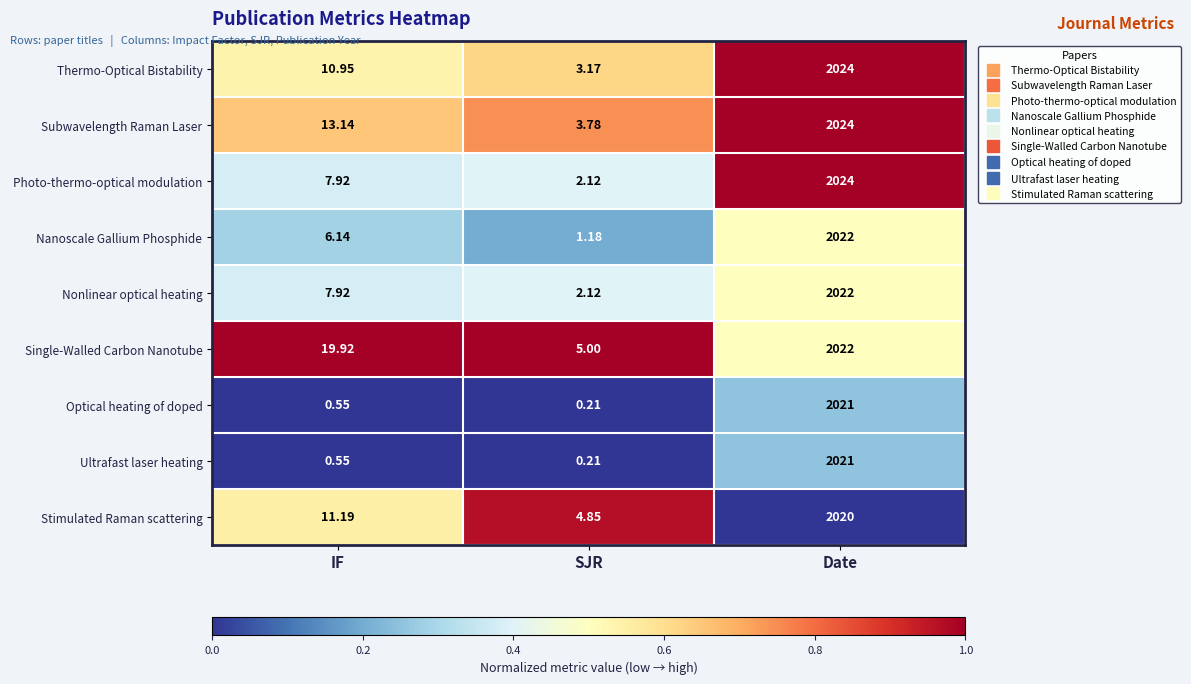

Is the value of Optical heating of doped at Date greater than the value of Subwavelength Raman Laser at Date?

No